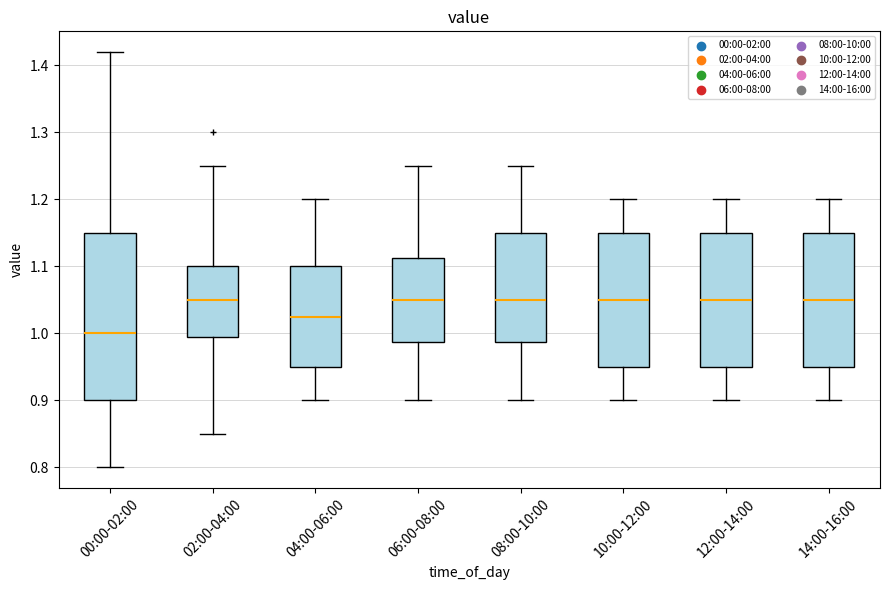

Reading left to right, transcribe this box plot: for each box, give where its median line is, the range the box spans, and where its two whiskers end, as read against the y-axis. The values are not printed on the chart, so give them approximately, as read against the axis.

00:00-02:00: median 1.00, box 0.90 to 1.15, whiskers 0.80 to 1.42
02:00-04:00: median 1.05, box 1.00 to 1.10, whiskers 0.85 to 1.25
04:00-06:00: median 1.03, box 0.95 to 1.10, whiskers 0.90 to 1.20
06:00-08:00: median 1.05, box 0.99 to 1.11, whiskers 0.90 to 1.25
08:00-10:00: median 1.05, box 0.99 to 1.15, whiskers 0.90 to 1.25
10:00-12:00: median 1.05, box 0.95 to 1.15, whiskers 0.90 to 1.20
12:00-14:00: median 1.05, box 0.95 to 1.15, whiskers 0.90 to 1.20
14:00-16:00: median 1.05, box 0.95 to 1.15, whiskers 0.90 to 1.20